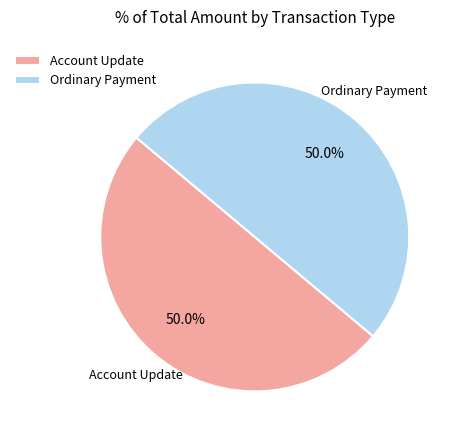

Combined, what portion of the pie is Account Update and Ordinary Payment?

100.0%